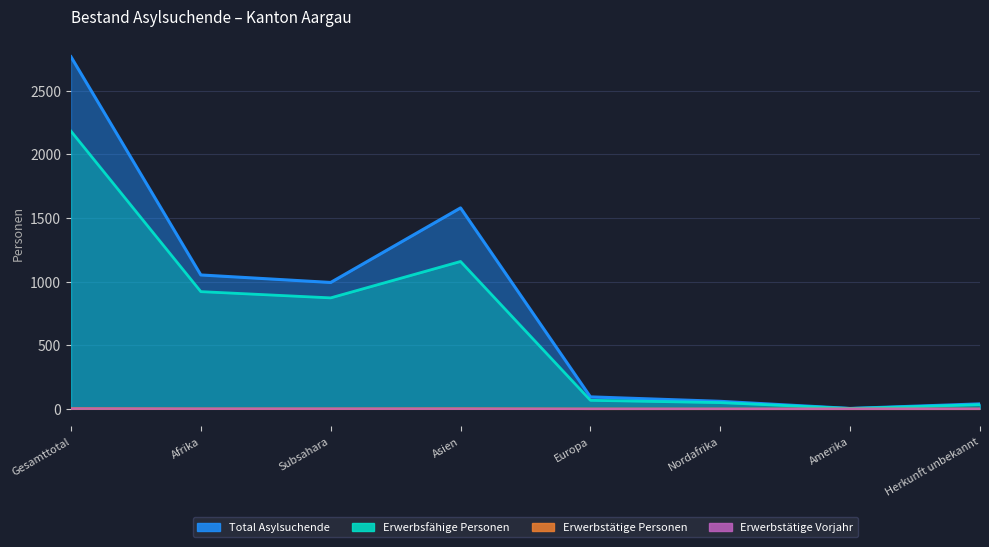

Does the chart have visible grid lines?

Yes